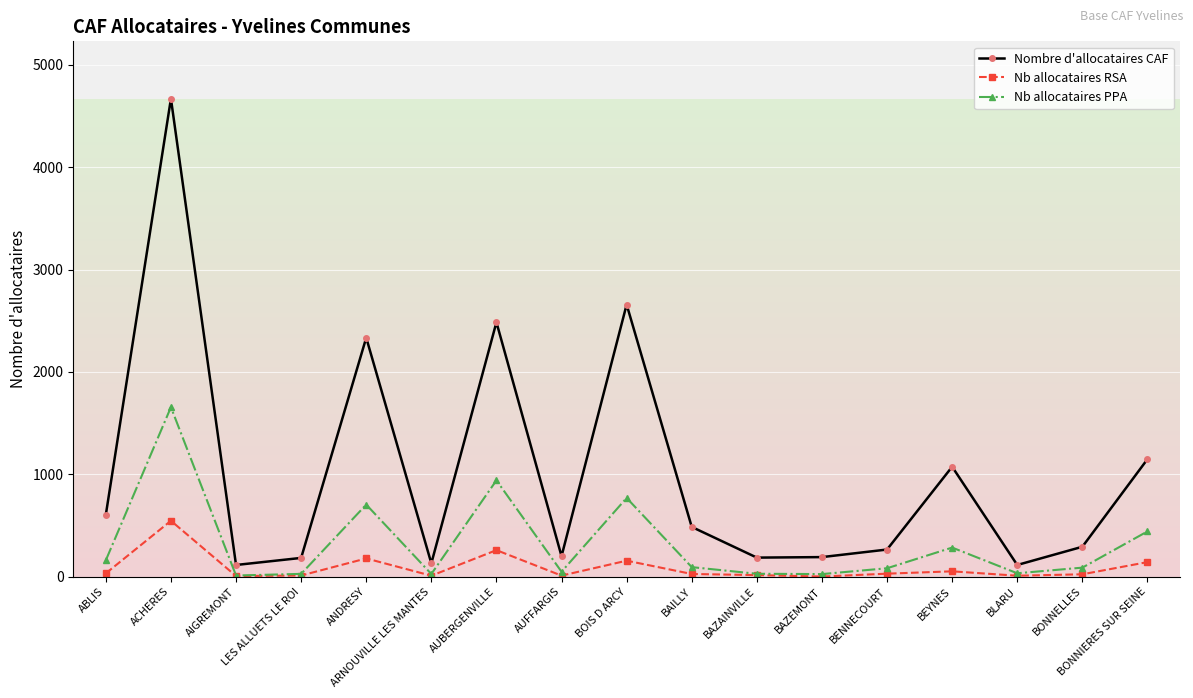

In Nb allocataires RSA, how many points are higher than both neighbors (excluding endpoints)?

5